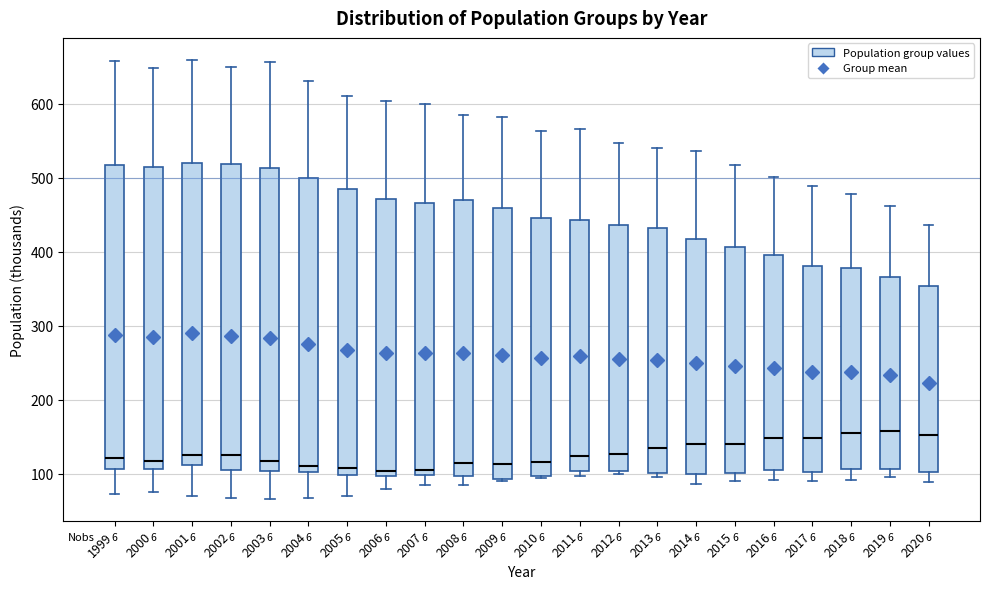

Reading left to right, transcribe this box plot: for each box, give where its median line is, the range the box spans, and where its two whiskers end, as read against the y-axis. The values are not printed on the chart, so give them approximately, as read against the axis.

1999: median 120, box 110 to 520, whiskers 70 to 660
2000: median 120, box 110 to 510, whiskers 80 to 650
2001: median 130, box 110 to 520, whiskers 70 to 660
2002: median 130, box 100 to 520, whiskers 70 to 650
2003: median 120, box 100 to 510, whiskers 70 to 660
2004: median 110, box 100 to 500, whiskers 70 to 630
2005: median 110, box 100 to 480, whiskers 70 to 610
2006: median 100 (just above the box's lower edge), box 100 to 470, whiskers 80 to 600
2007: median 100 (just above the box's lower edge), box 100 to 470, whiskers 80 to 600
2008: median 110, box 100 to 470, whiskers 80 to 580
2009: median 110, box 90 to 460, whiskers 90 to 580
2010: median 120, box 100 to 450, whiskers 90 to 560
2011: median 120, box 100 to 440, whiskers 100 (just below the box's lower edge) to 570
2012: median 130, box 100 to 440, whiskers 100 (just below the box's lower edge) to 550
2013: median 130, box 100 to 430, whiskers 100 (just below the box's lower edge) to 540
2014: median 140, box 100 to 420, whiskers 90 to 540
2015: median 140, box 100 to 410, whiskers 90 to 520
2016: median 150, box 110 to 390, whiskers 90 to 500
2017: median 150, box 100 to 380, whiskers 90 to 490
2018: median 150, box 110 to 380, whiskers 90 to 480
2019: median 160, box 110 to 370, whiskers 100 to 460
2020: median 150, box 100 to 350, whiskers 90 to 440